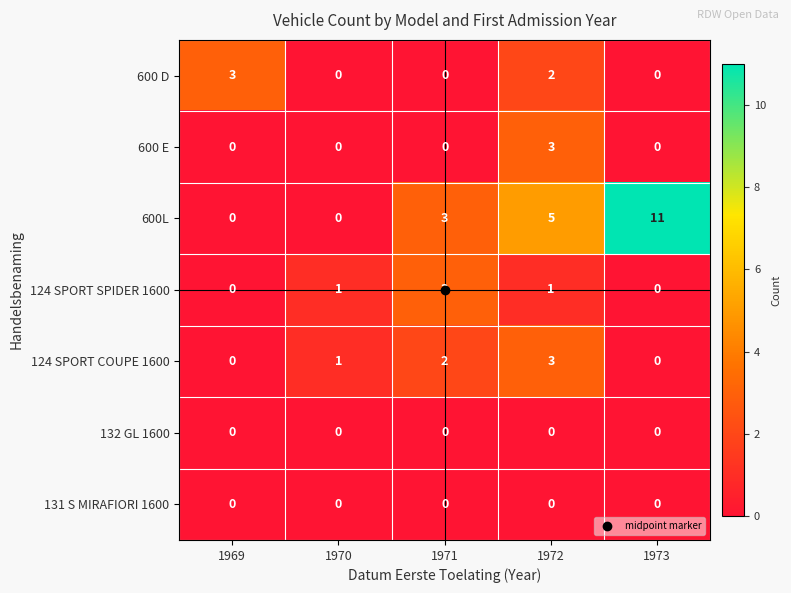

Which series has the widest spread of values?

600L